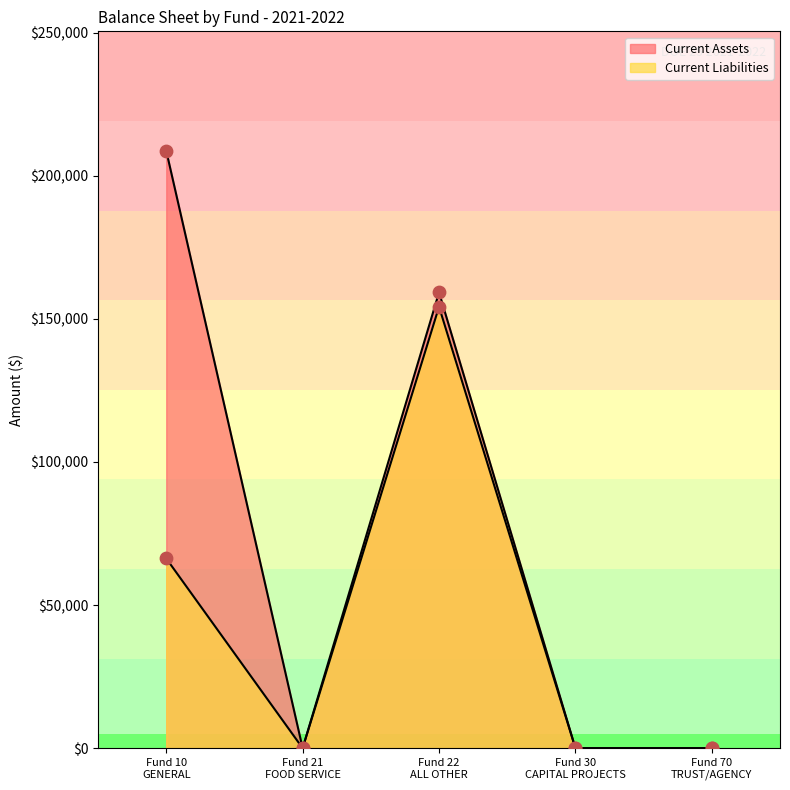

What are all the series names shown in the legend?

Current Assets, Current Liabilities